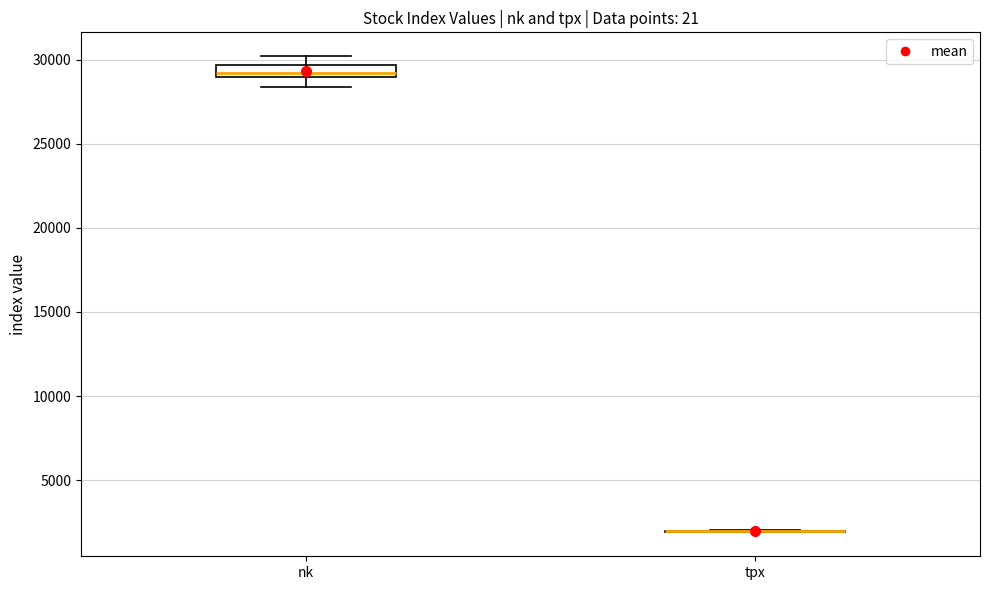

Where is the upper edge of the box for nk on the y-axis? The values are not printed on the chart, so give them approximately, as read against the axis.

29500